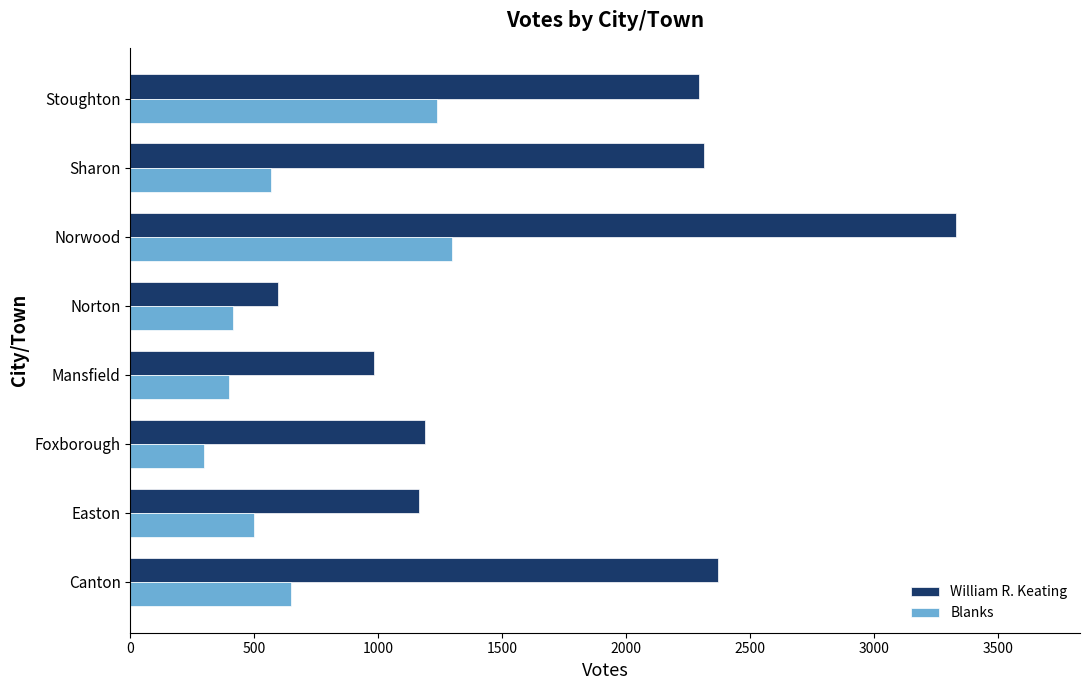

What is the total value across all series at Sharon?

2879